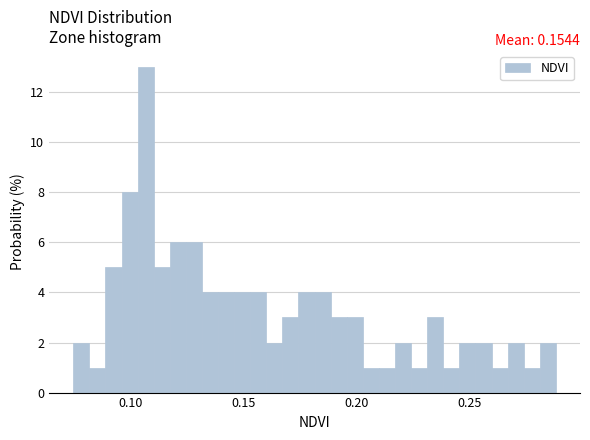

Around what value on the x-axis is the tallest bar? Give the approximate position of its centre, as read against the axis.

0.105